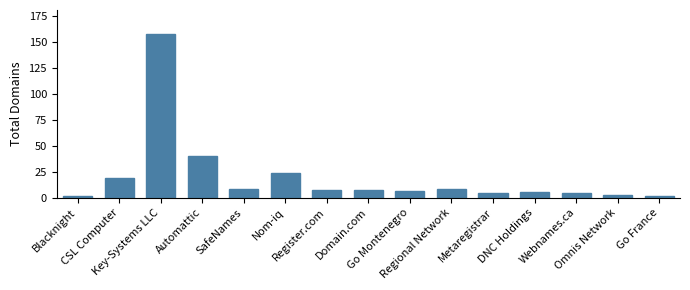

Reading left to right, what are all the values shown in this chart?

Blacknight=2	CSL Computer=19	Key-Systems LLC=157	Automattic=40	SafeNames=8	Nom-iq=24	Register.com=7	Domain.com=7	Go Montenegro=6	Regional Network=8	Metaregistrar=4	DNC Holdings=5	Webnames.ca=4	Omnis Network=3	Go France=2